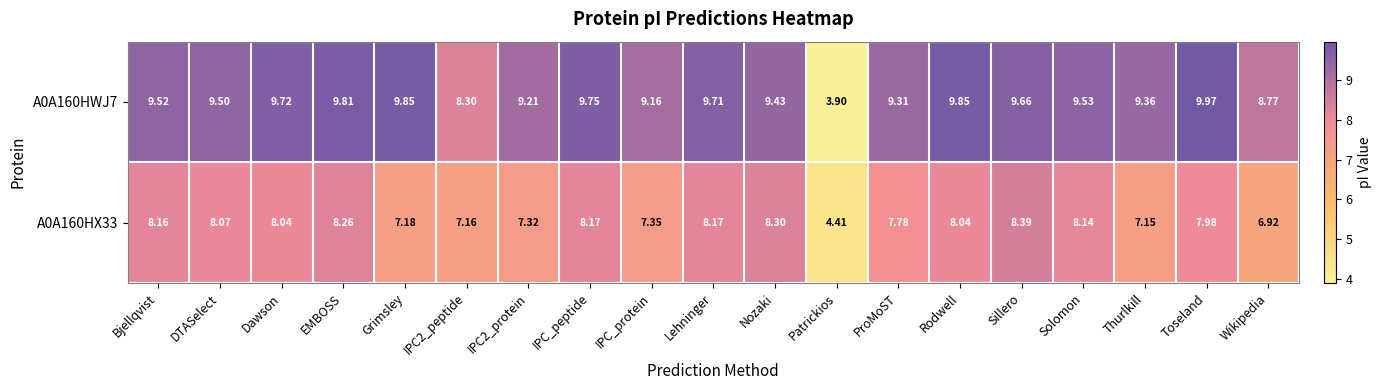

What is the spread (max minus min) of values at Nozaki?

1.1